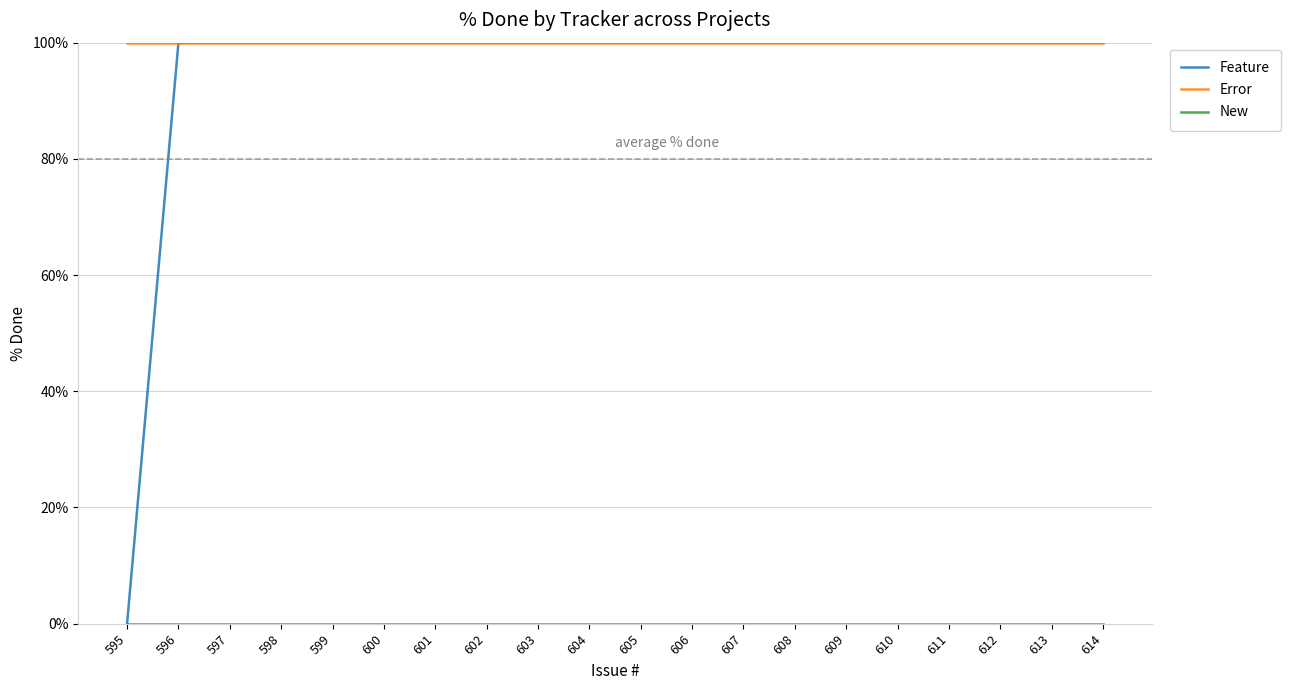

Which series has the largest total across all categories?

Error